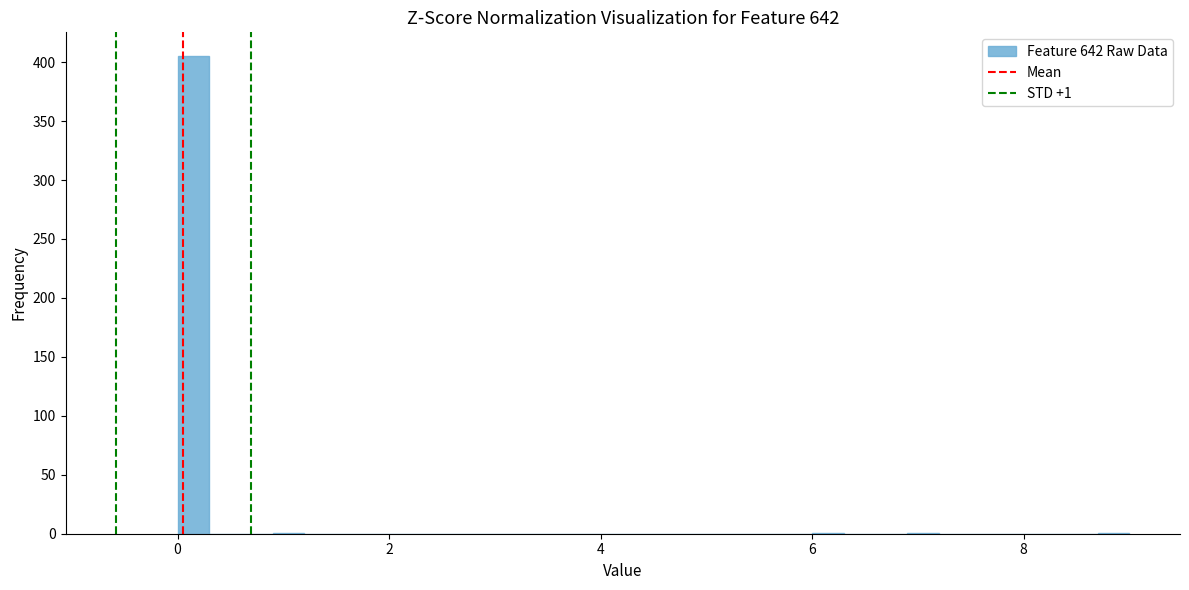

Around what value on the x-axis is the tallest bar? Give the approximate position of its centre, as read against the axis.

0.2